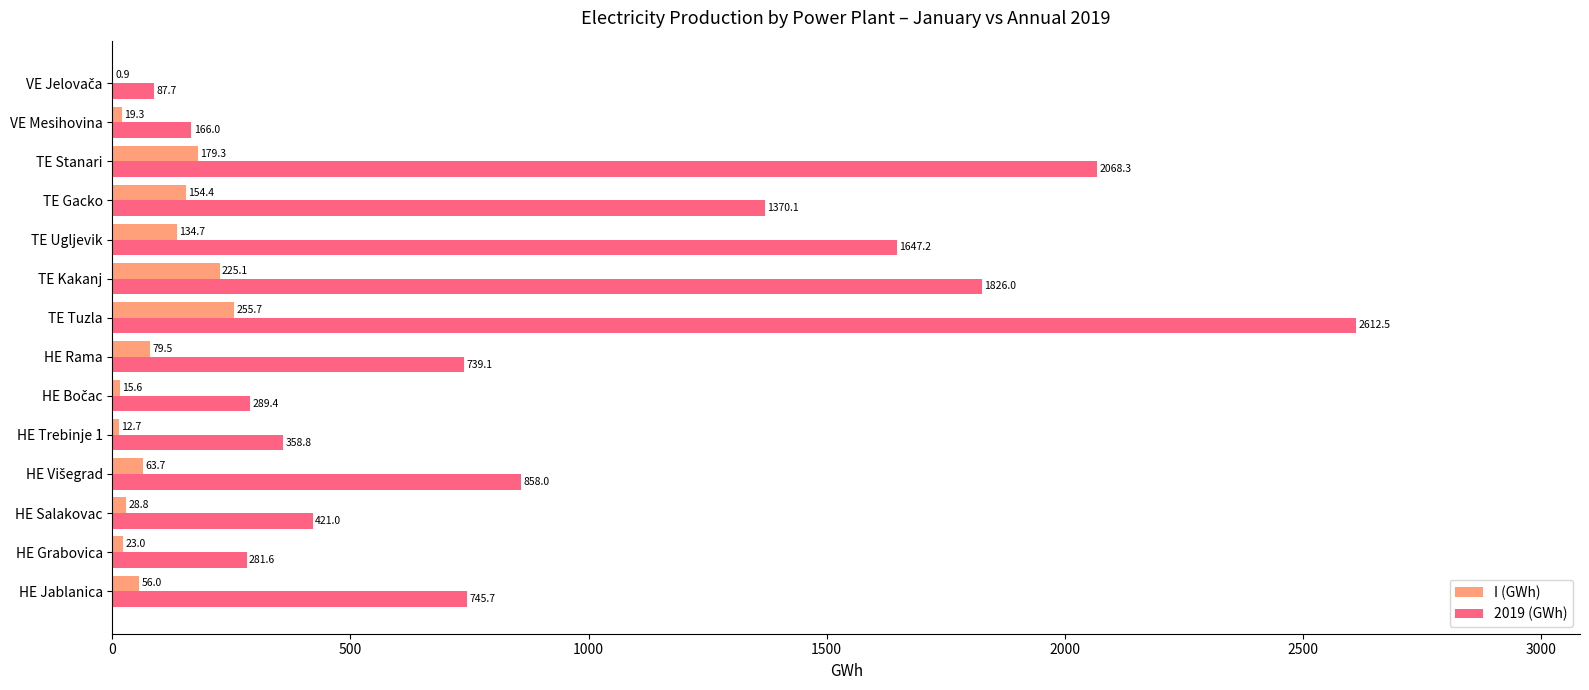

True or false: 2019 (GWh) has a value of 1647.2 at TE Ugljevik.

True